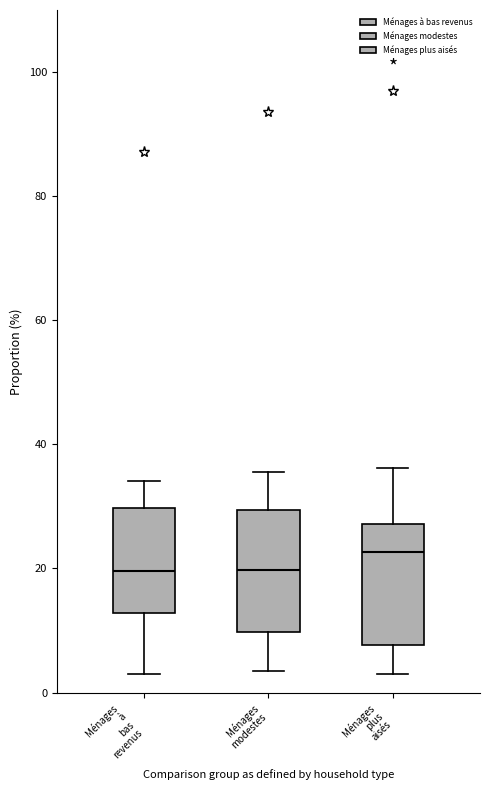

Where is the lower edge of the box for Ménages modestes on the y-axis? The values are not printed on the chart, so give them approximately, as read against the axis.

10